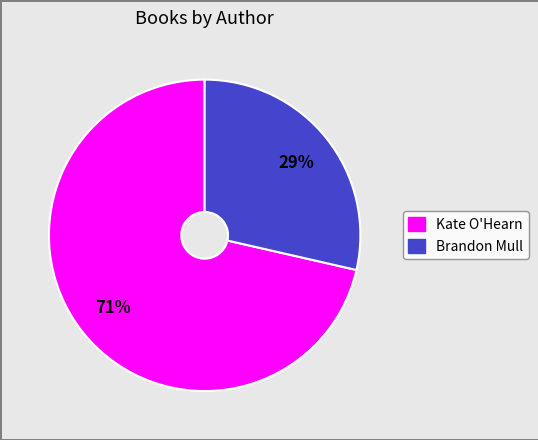

Does any single category account for the majority?

Yes